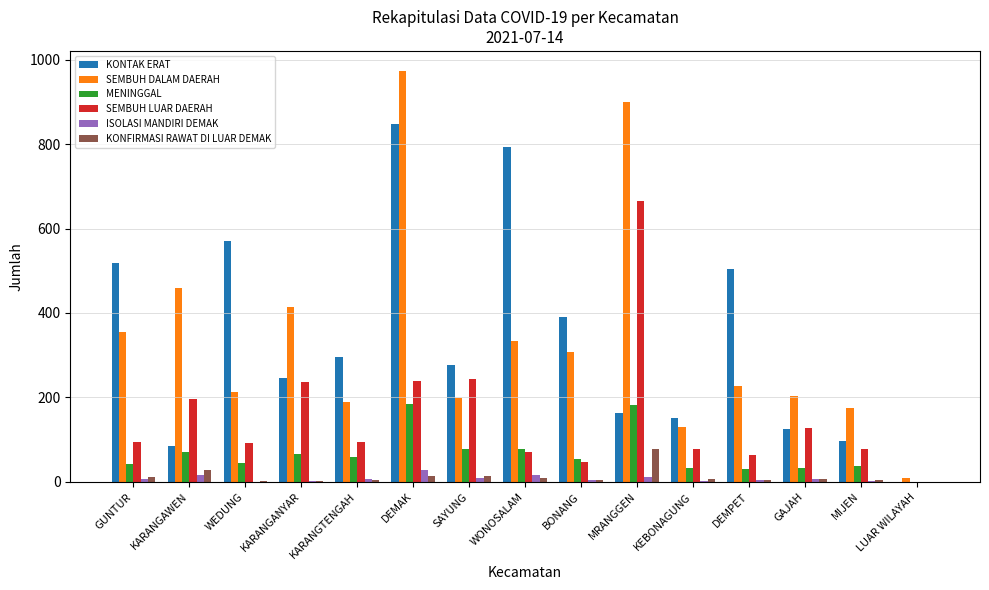

What is the highest value of the SEMBUH LUAR DAERAH series?

666